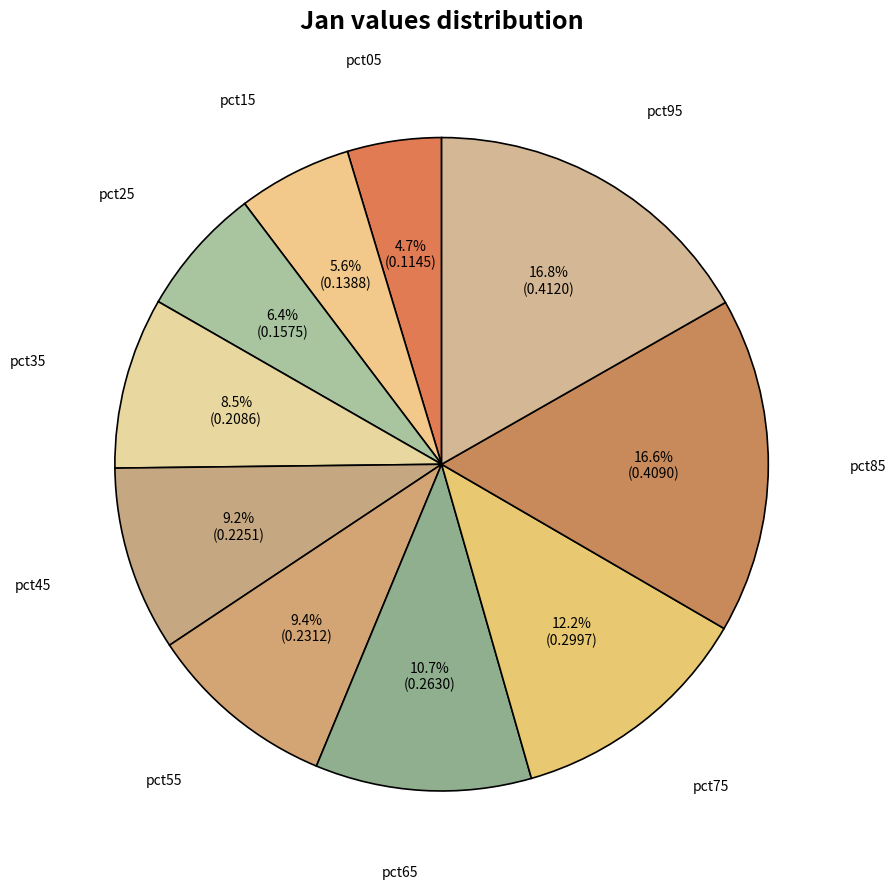

To the nearest percent, what is the difference between the largest and smallest slice percentages?

12%